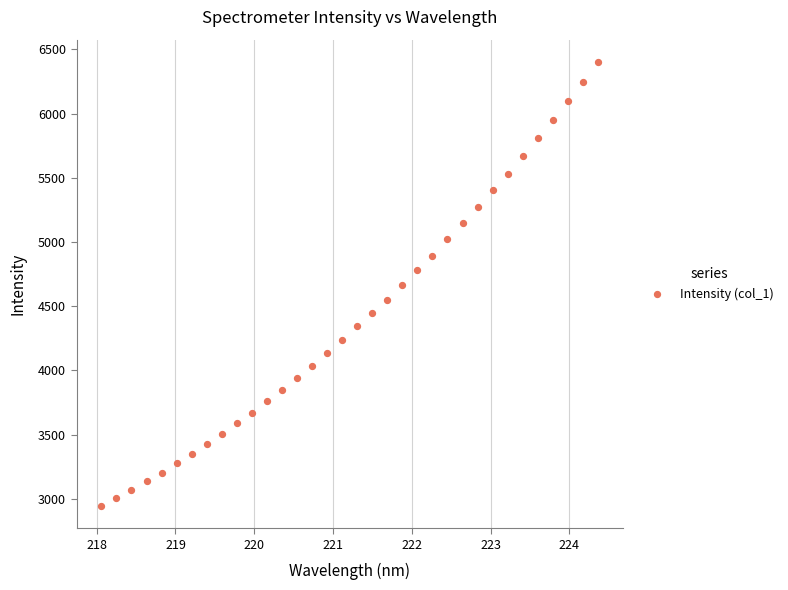

What is the range of X values (max minus min)?

6.3